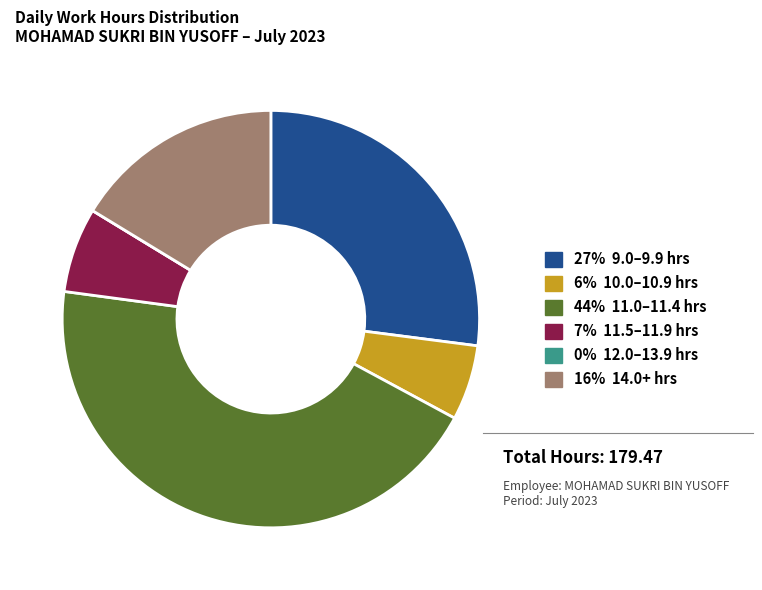

Does any single category account for the majority?

No